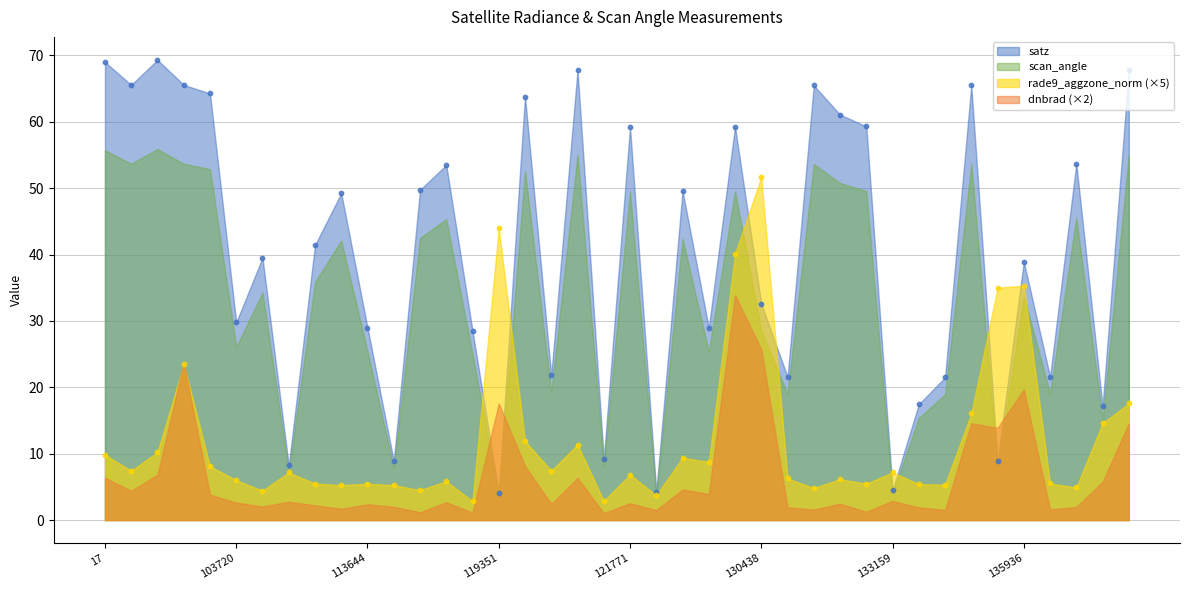

Which series has the largest total across all categories?

satz